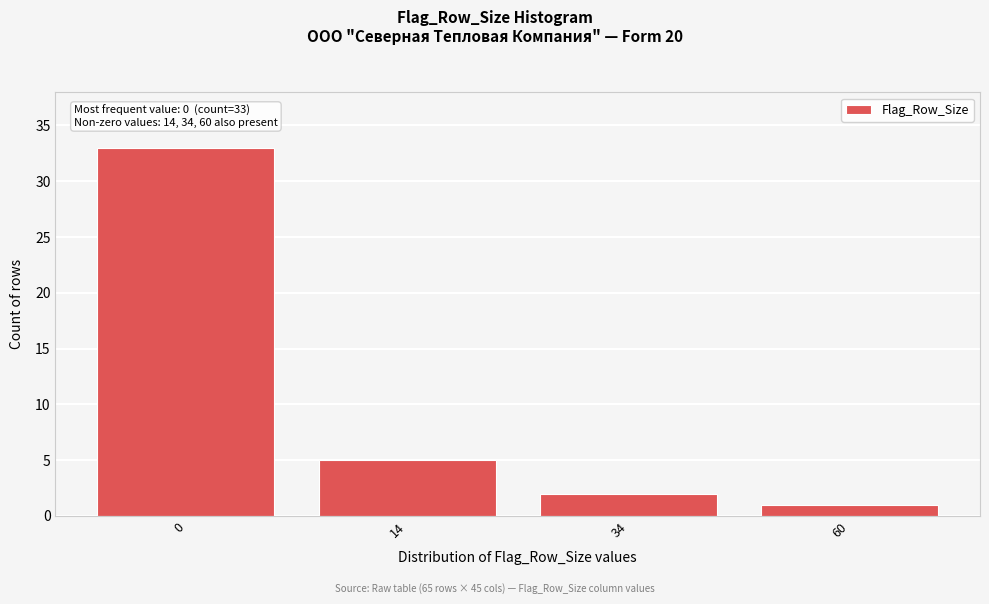

Reading left to right, transcribe all the data shown in this chart.

0=33	14=5	34=2	60=1